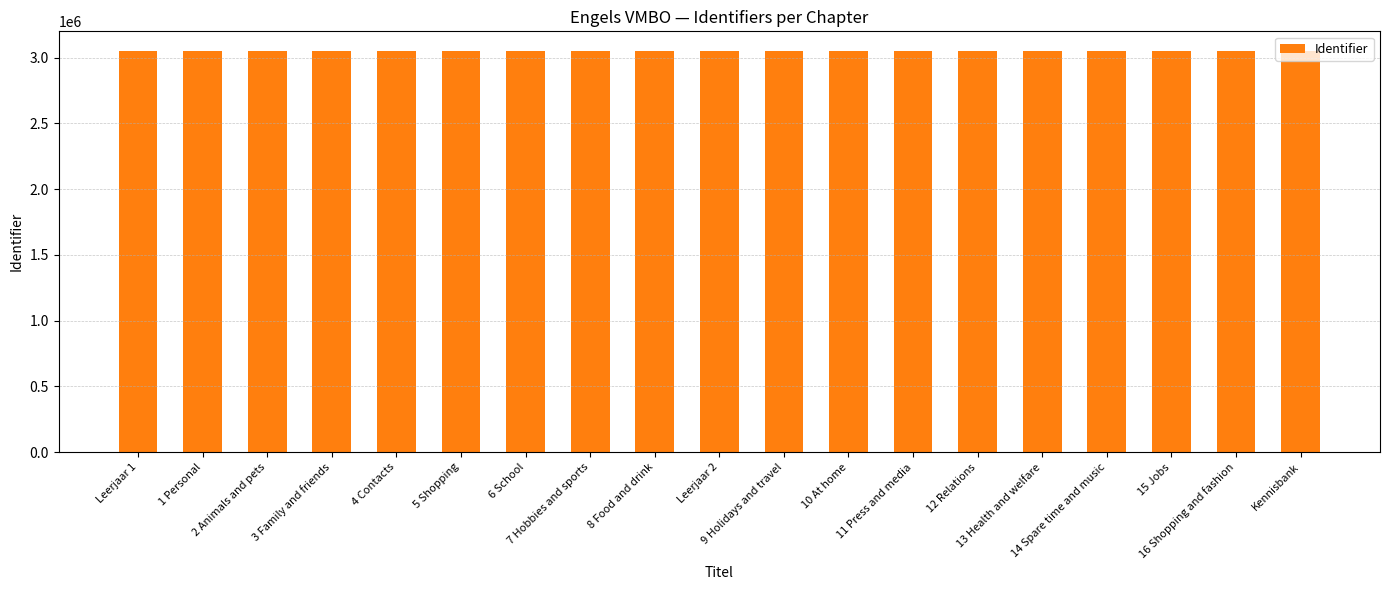

What is the sum of all values?

57900489